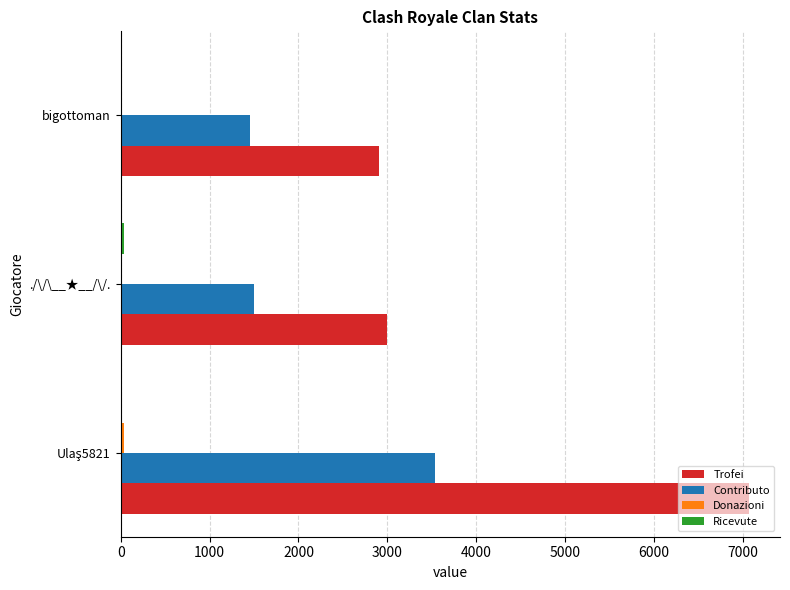

What is the sum of all Trofei values?

12966